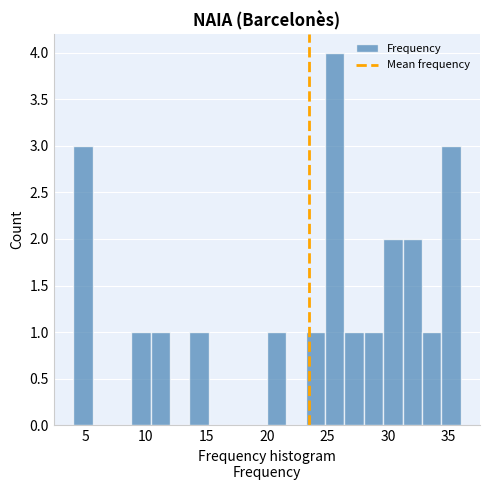

Around what value on the x-axis is the tallest bar? Give the approximate position of its centre, as read against the axis.

25.5